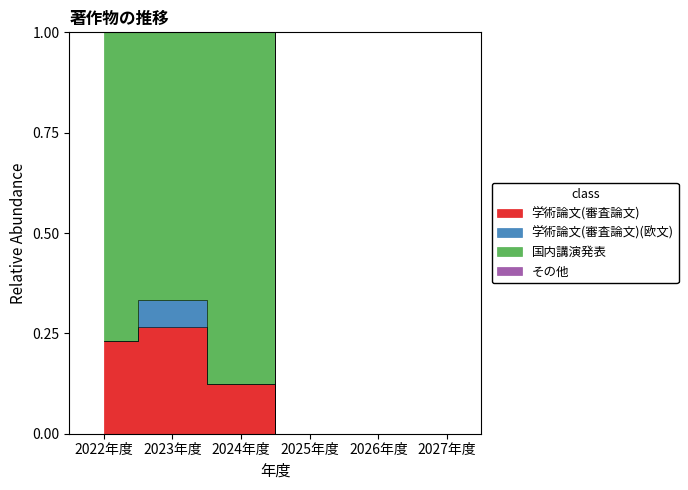

True or false: 学術論文(審査論文) has more than 2 points higher than both neighbors.

False